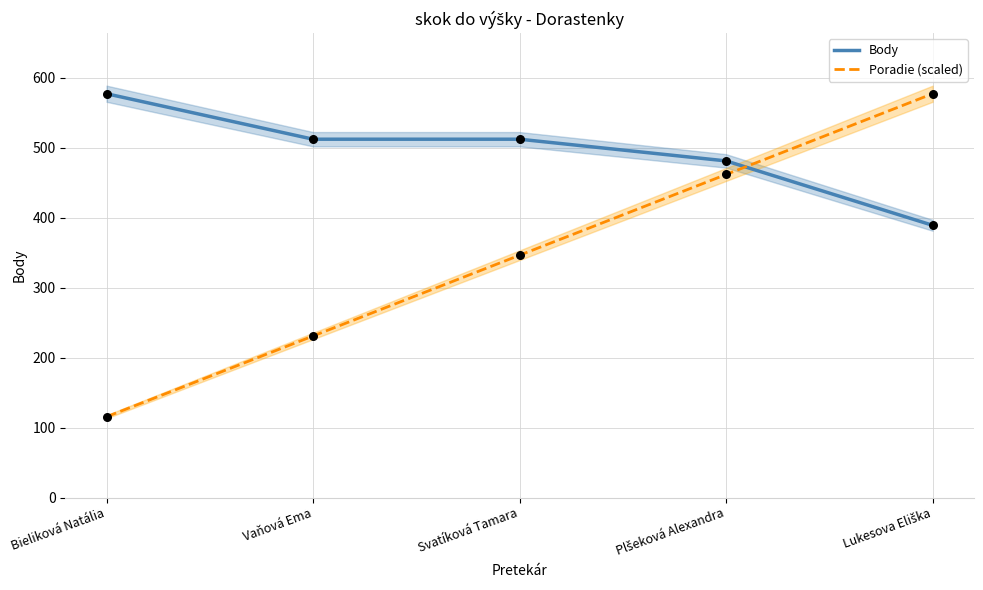

What are all the series names shown in the legend?

Body, Poradie (scaled)